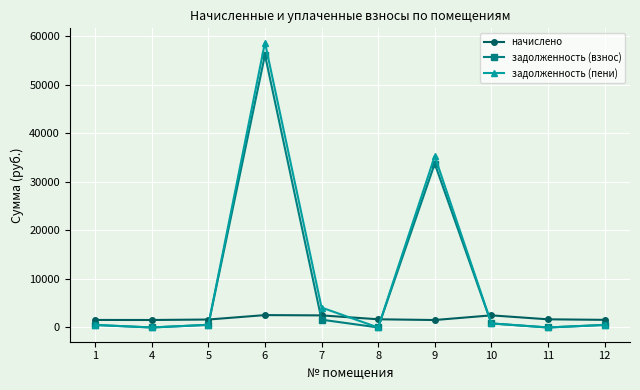

How many interior local valleys does the задолженность (пени) series have?

3